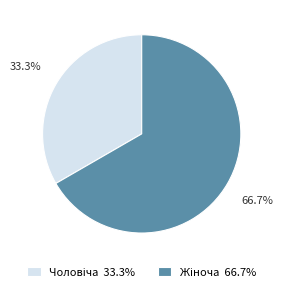

Is there any slice that represents more than half of the pie?

Yes